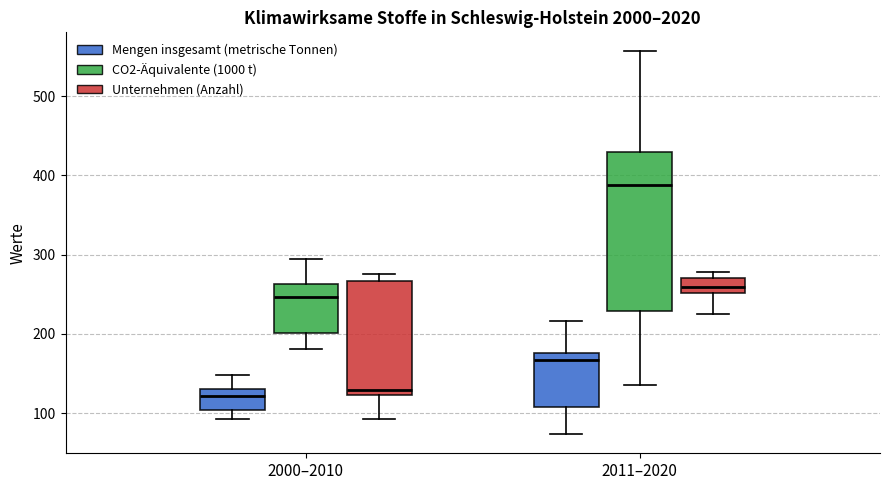

Which box is the tallest, from its lower edge to its upper edge?

2011–2020 (CO2-Äquivalente (1000 t))